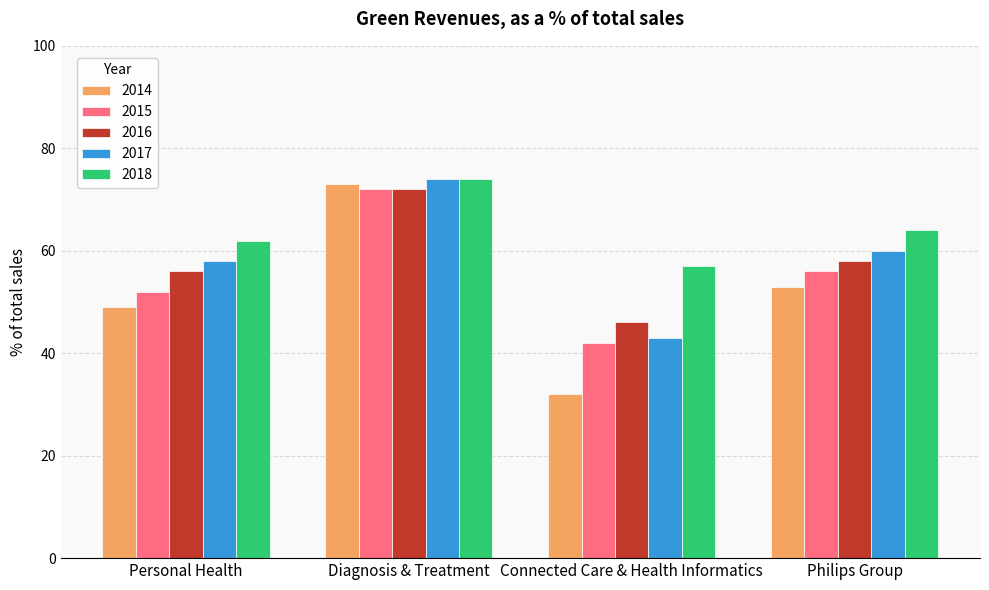

At which label does 2018 first exceed 64?

Diagnosis & Treatment